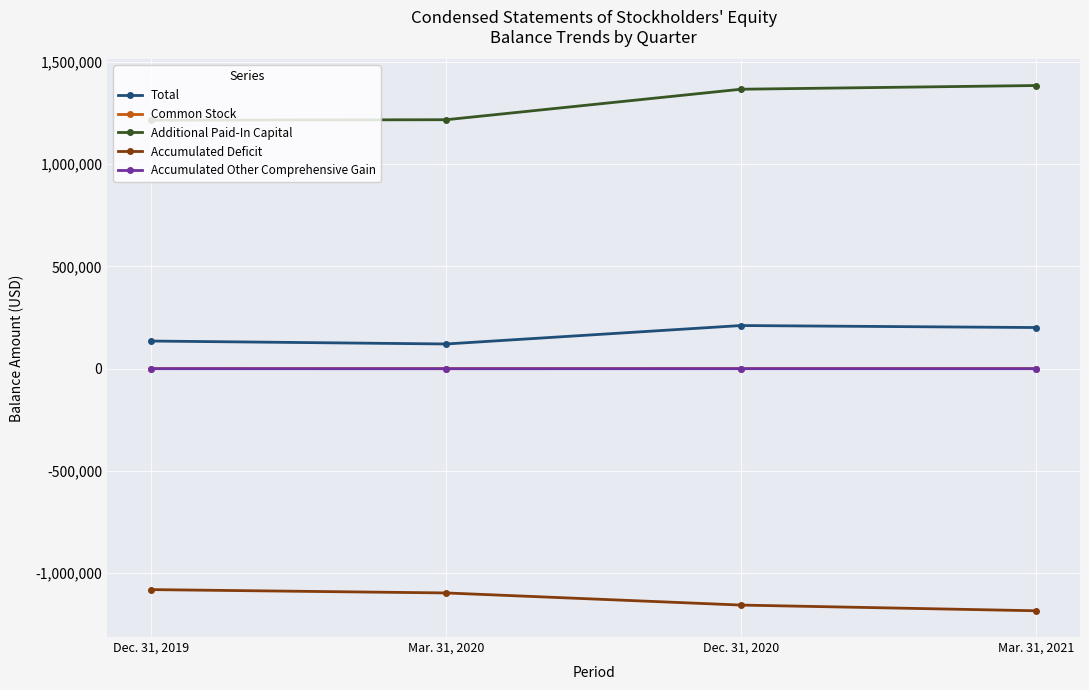

What are all the series names shown in the legend?

Total, Common Stock, Additional Paid-In Capital, Accumulated Deficit, Accumulated Other Comprehensive Gain